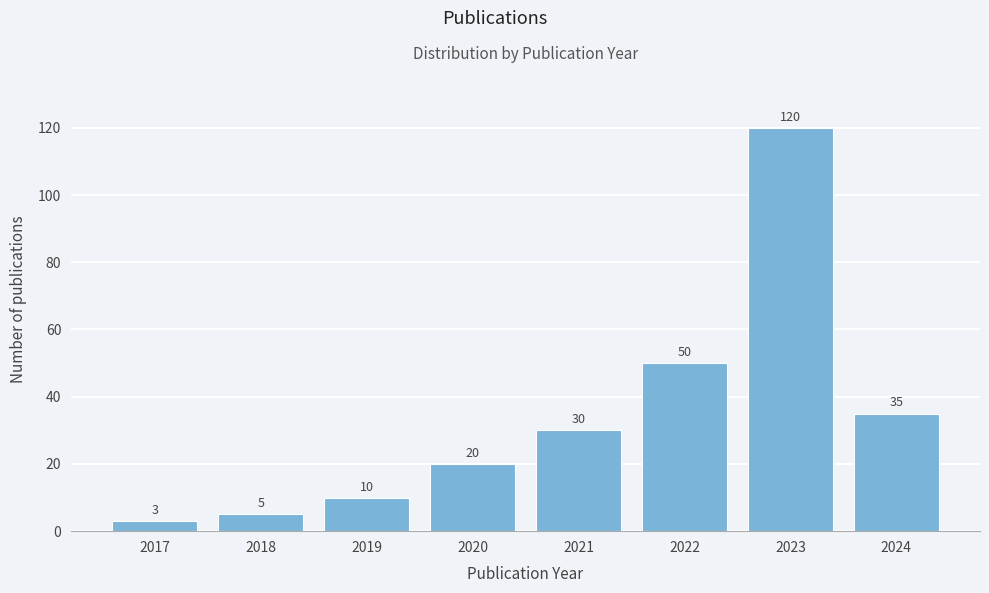

Reading left to right, transcribe all the data shown in this chart.

3	5	10	20	30	50	120	35